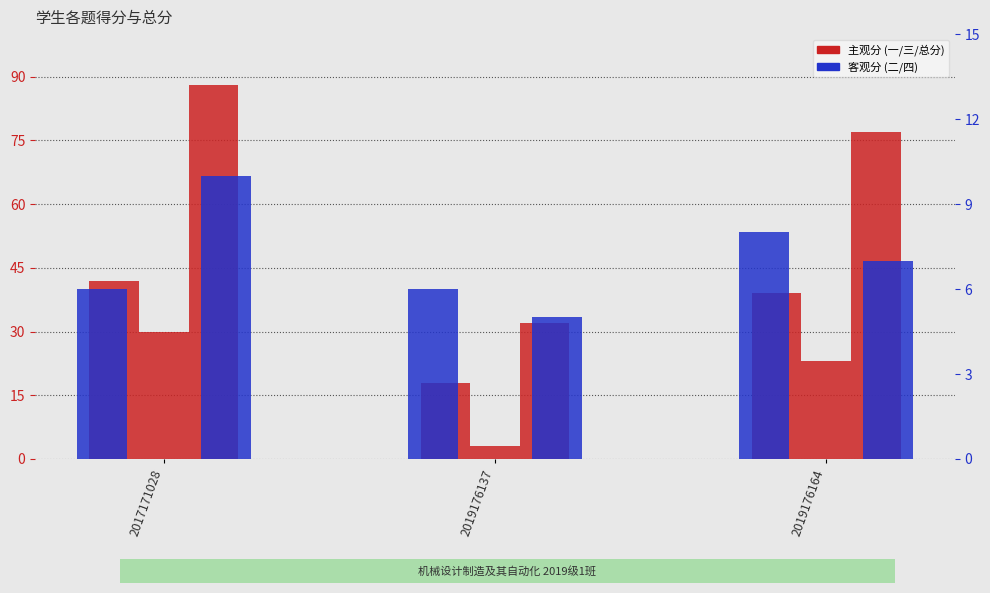

How many categories are shown in the chart?

3